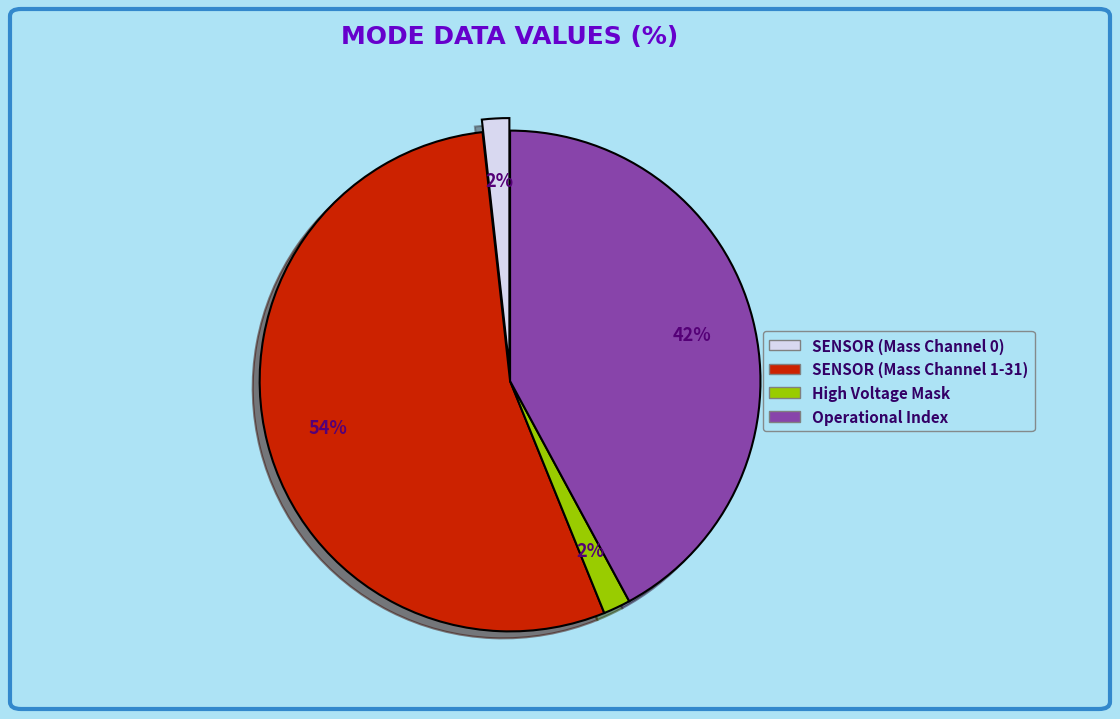

To the nearest percent, what is the average slice percentage?

25%